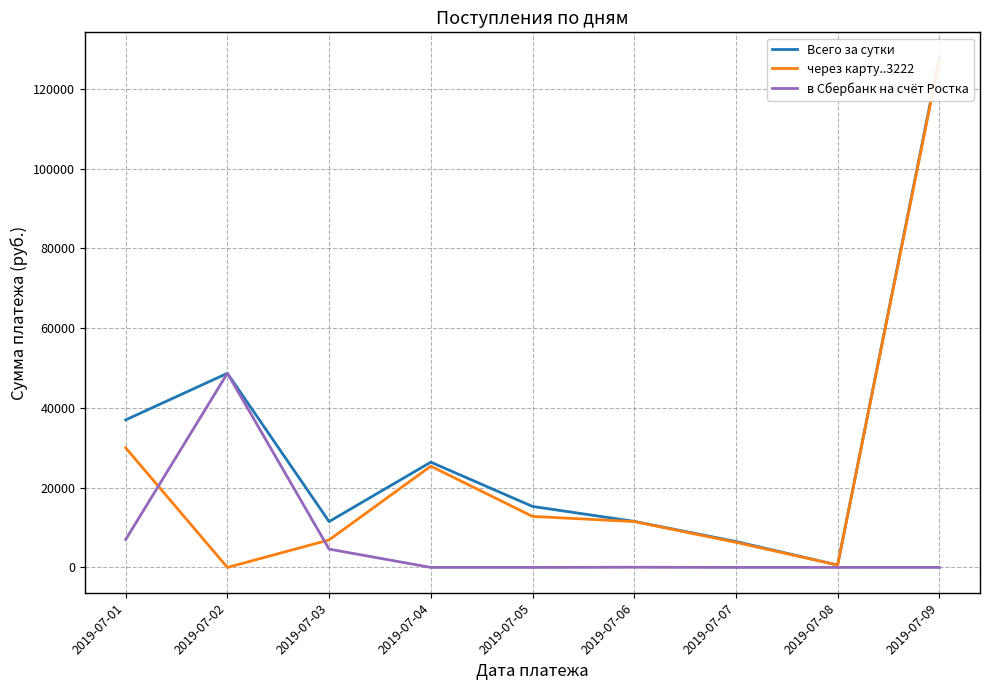

How many interior local valleys does the Всего за сутки series have?

2